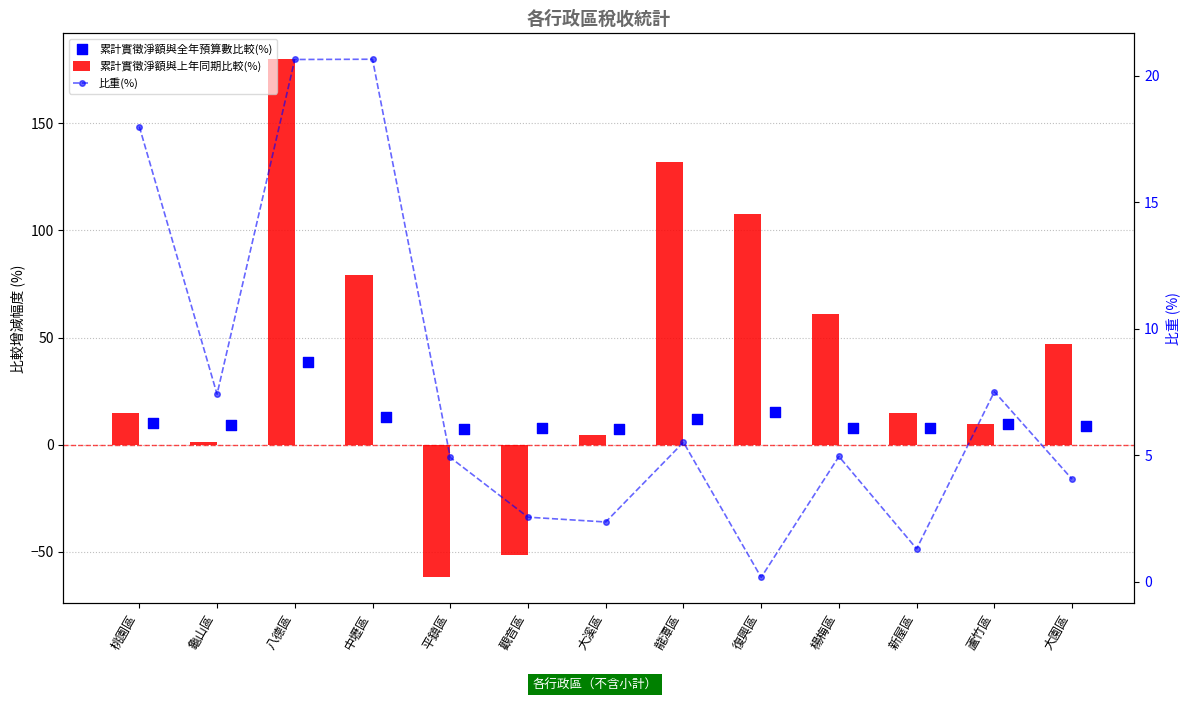

What are all the series names shown in the legend?

累計實徵淨額與上年同期比較(%), 累計實徵淨額與全年預算數比較(%), 比重(%)